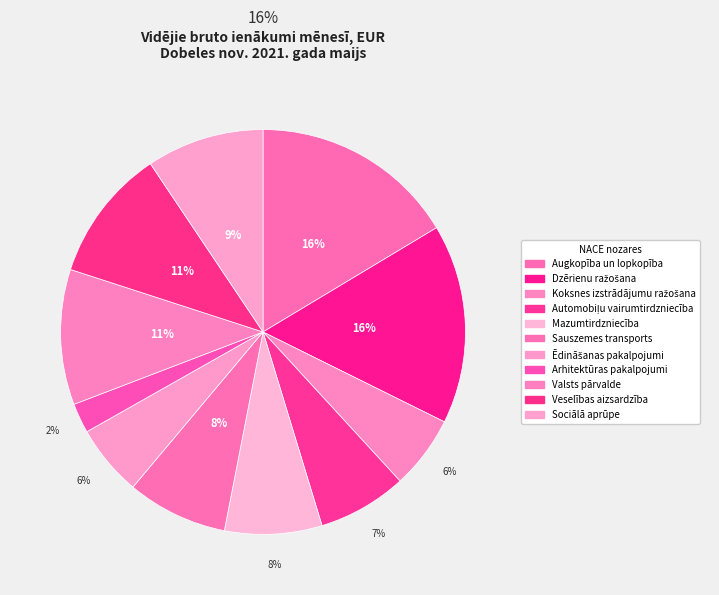

True or false: Mazumtirdzniecība accounts for 8% of the total.

True